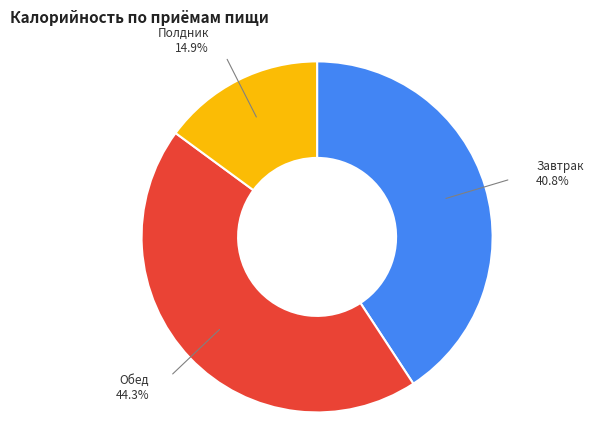

To the nearest percent, what is the difference between the largest and smallest slice percentages?

29%